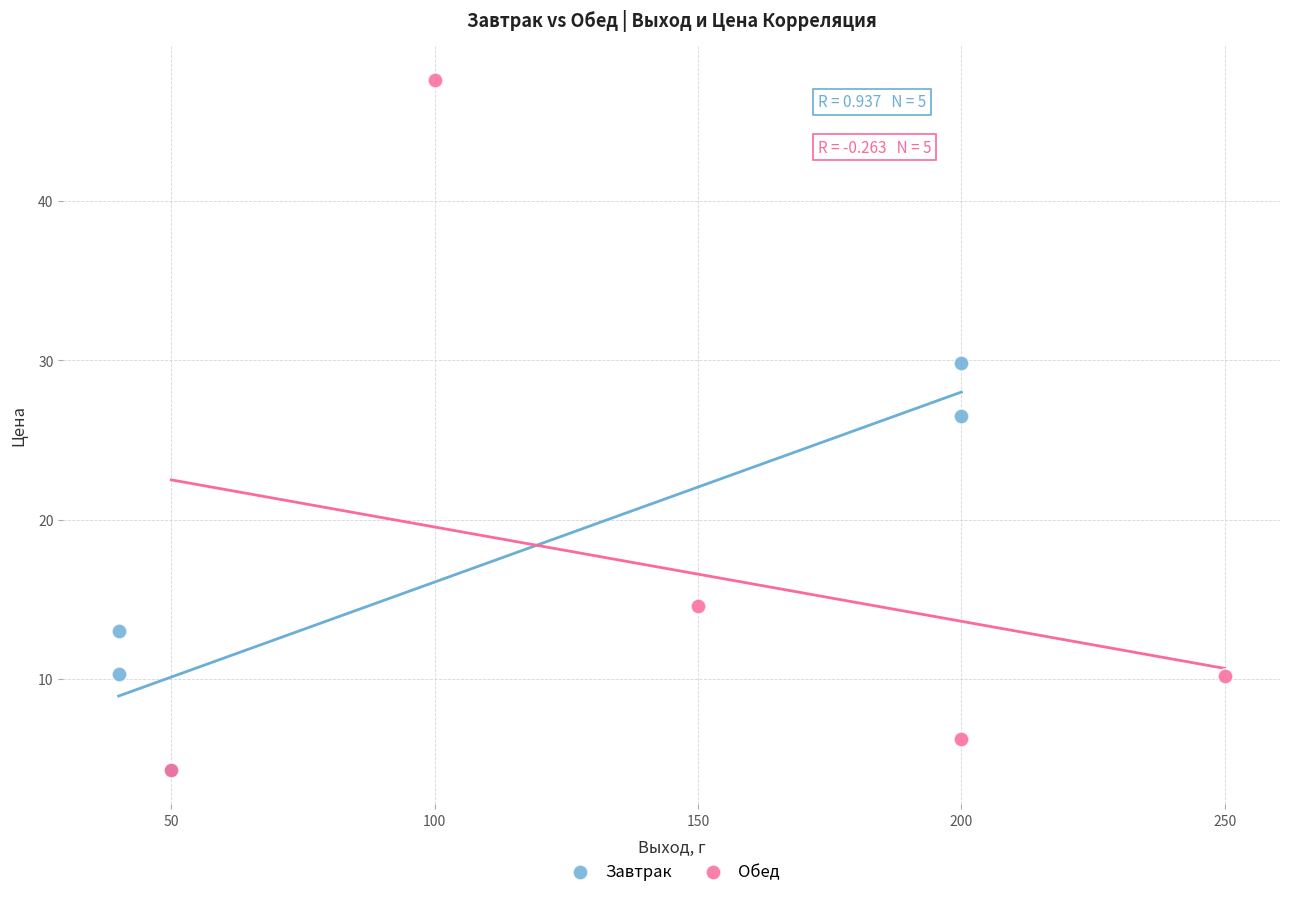

Which series reaches the maximum Y coordinate?

Обед